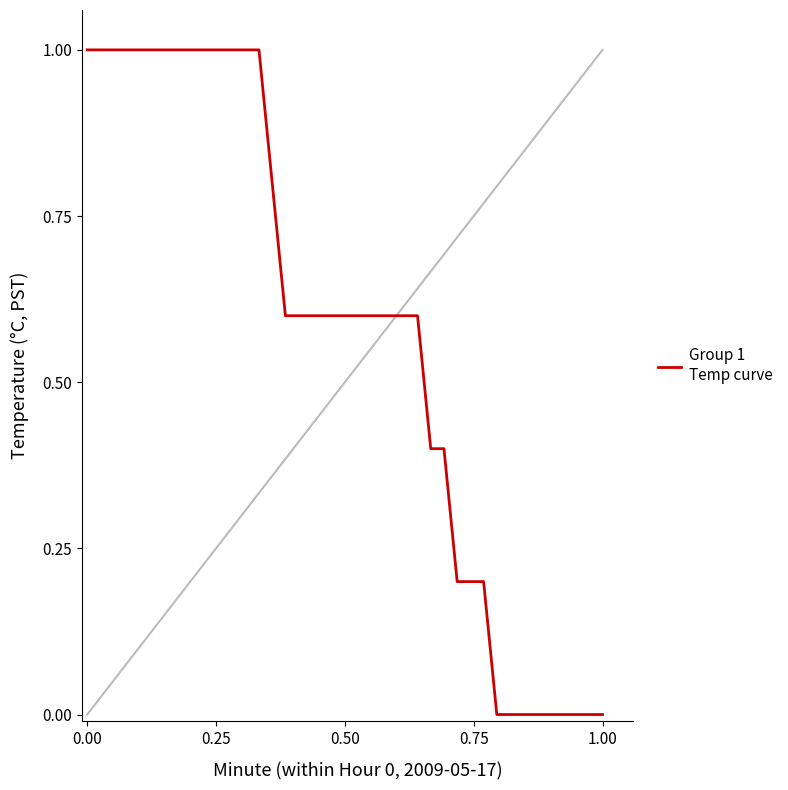

What is the maximum value shown in the chart?

1.0